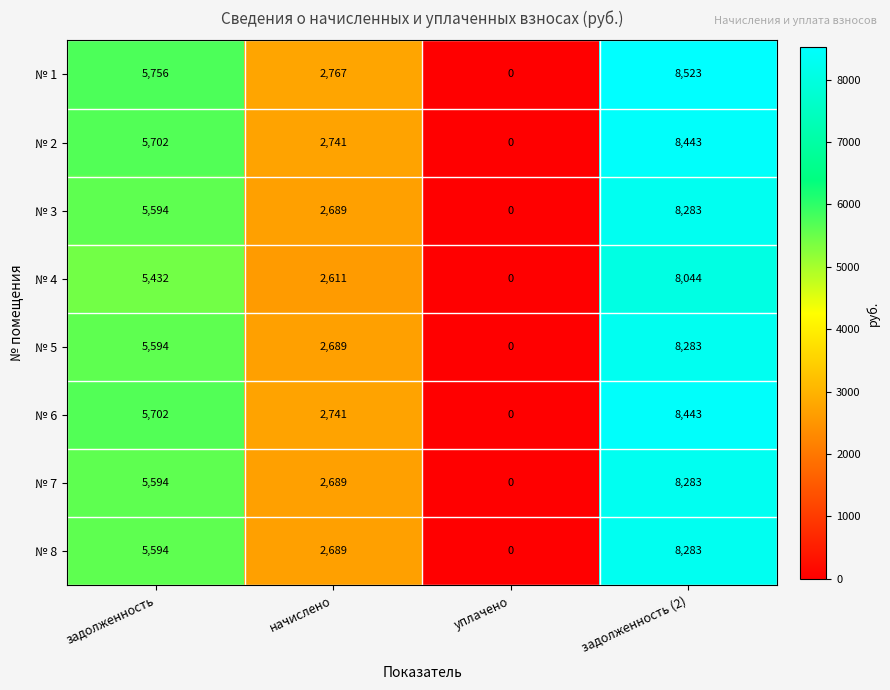

What is the total value across all series at начислено?

21616